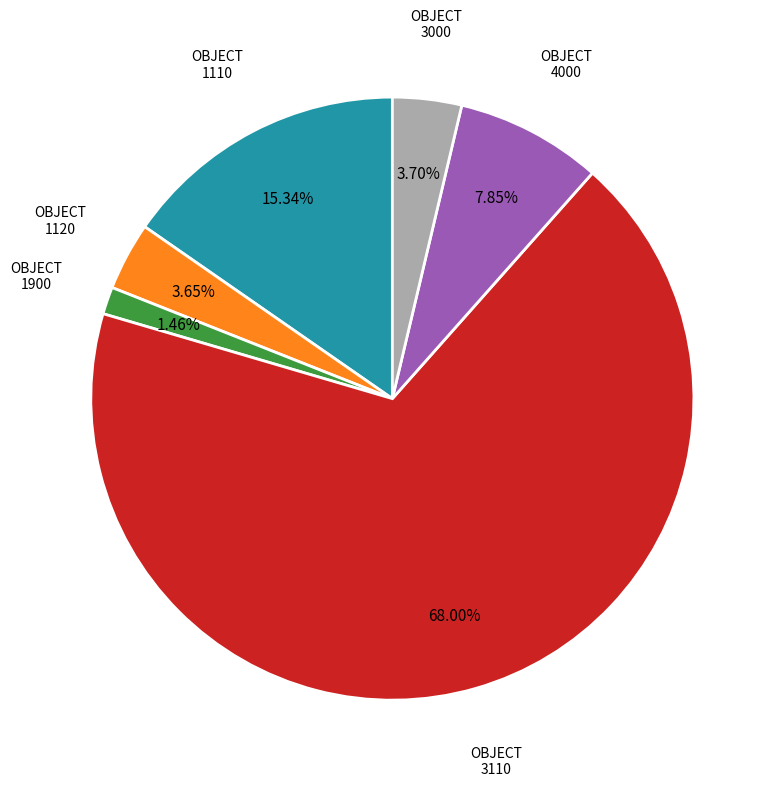

How many slices are in this pie chart?

6